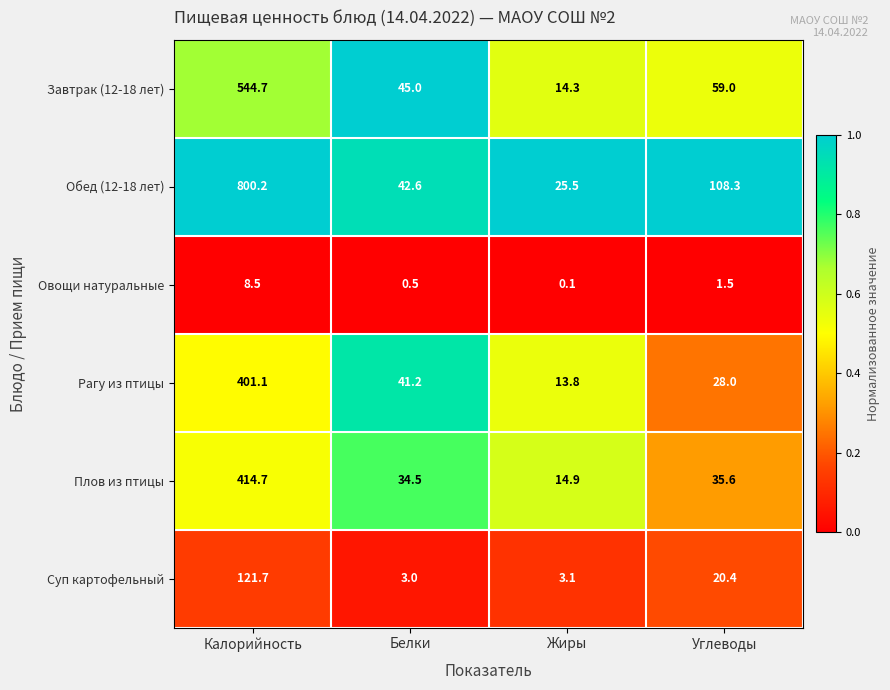

Which label corresponds to the smallest value in the chart?

Жиры